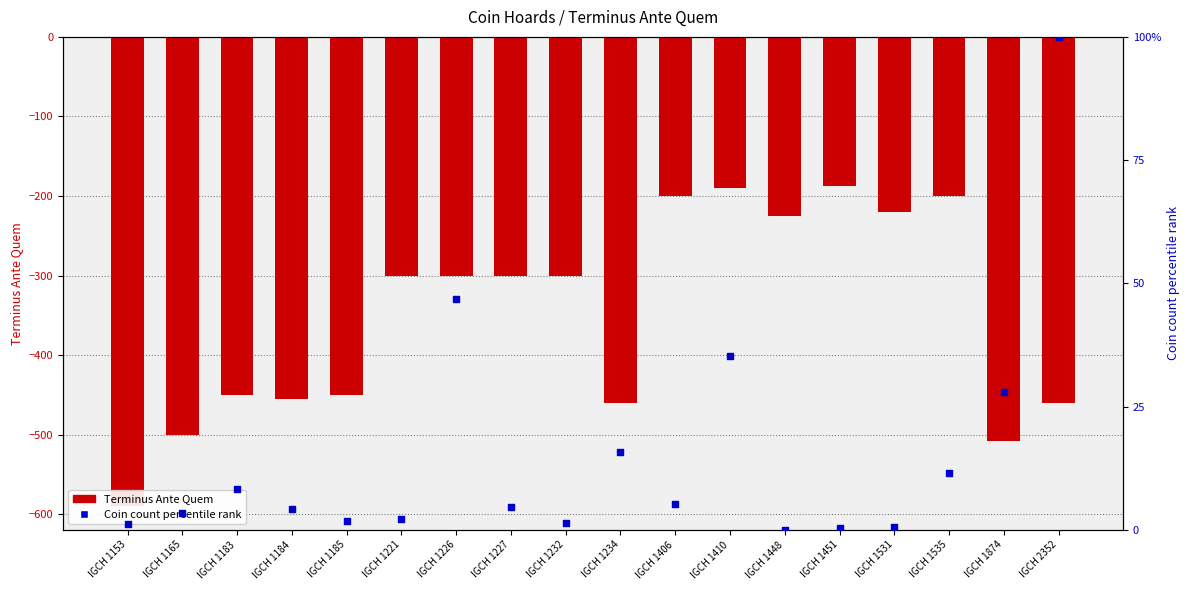

What is the total value across all series at IGCH 1232?

-298.7